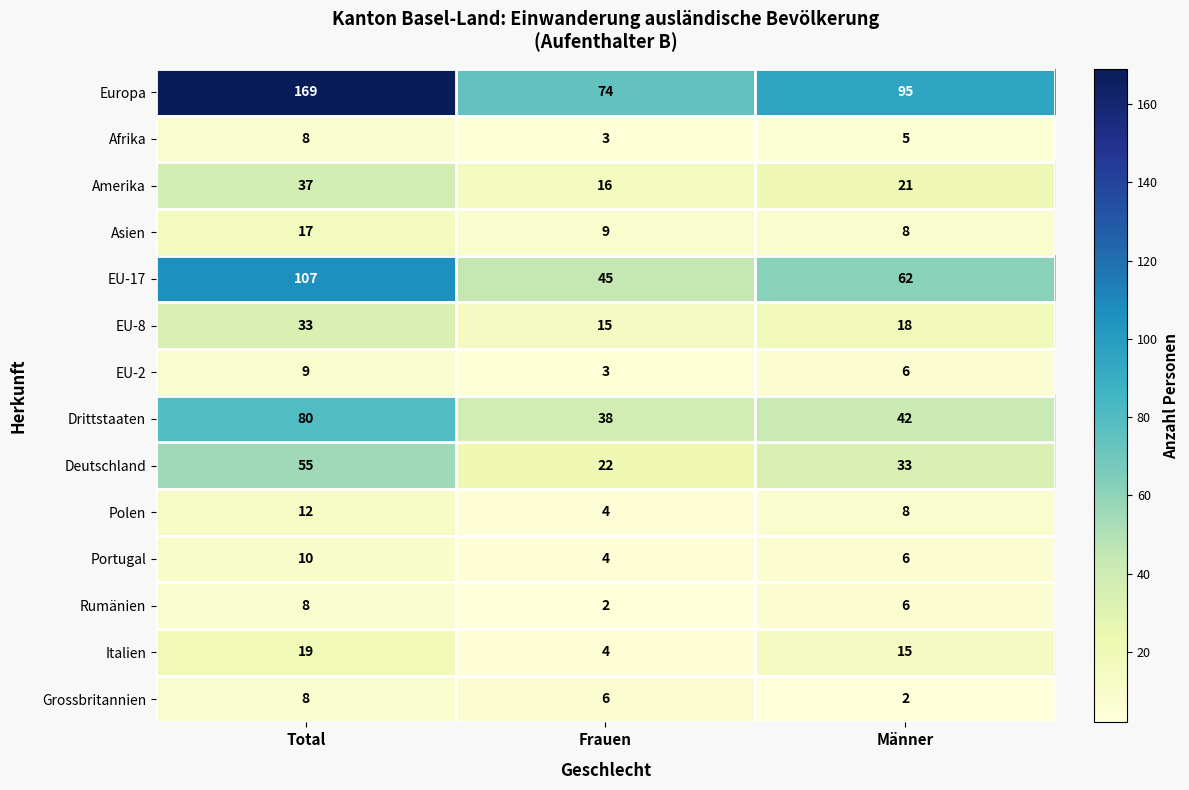

At which label does Portugal first exceed 6?

Total